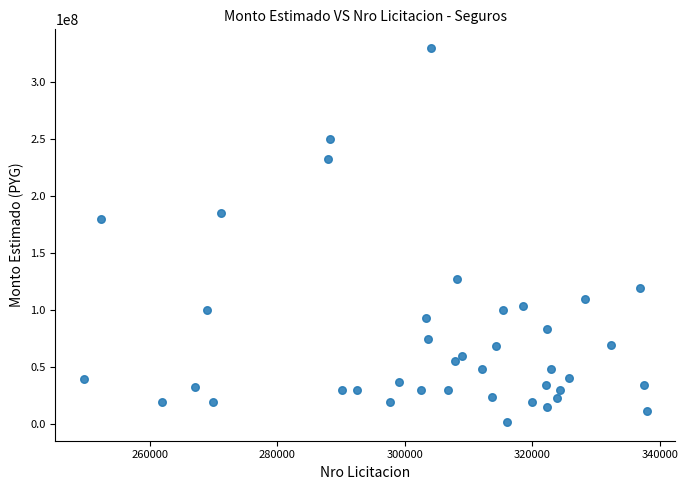

What Y value in the scatter plot is closest to 166062500?

180000000